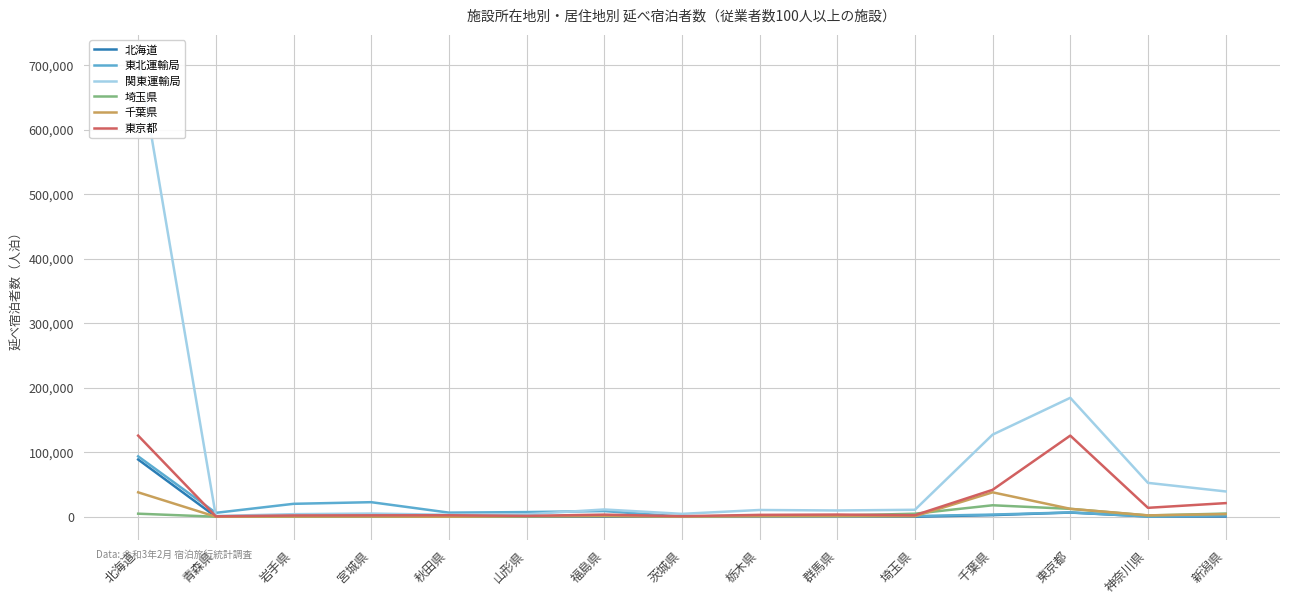

What is the difference between the maximum and second lowest values in the 東京都 series?

124878